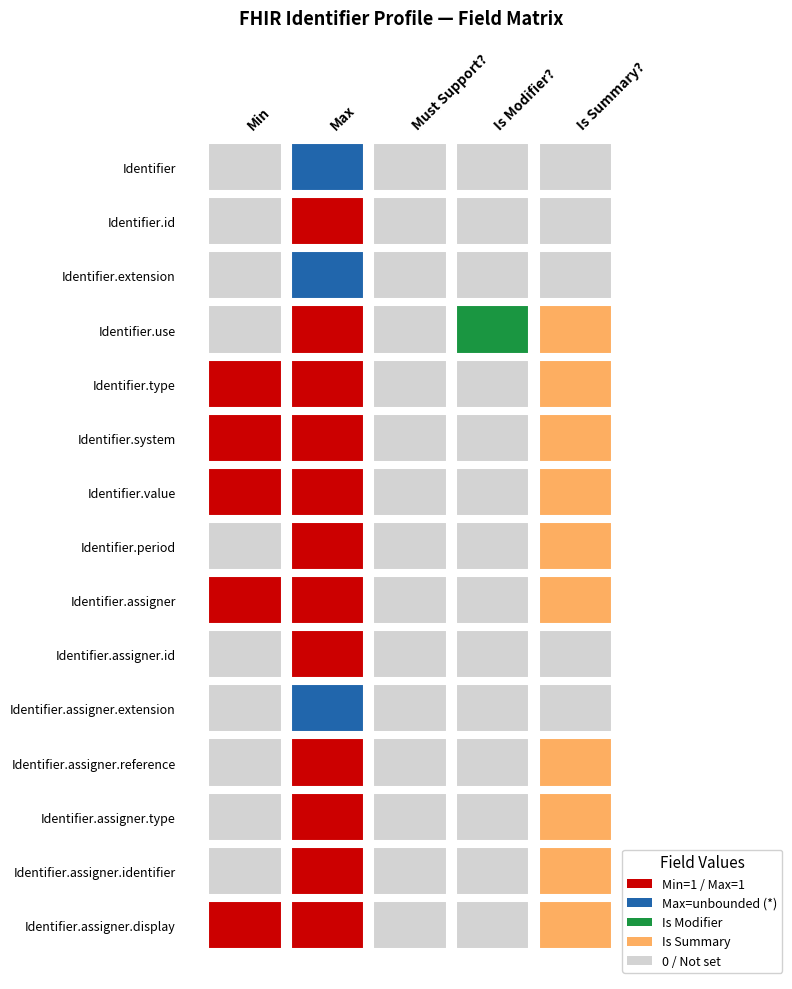

Reading left to right, what are all the values shown in this chart?

Identifier: 0	99	0	0	0
Identifier.id: 0	1	0	0	0
Identifier.extension: 0	99	0	0	0
Identifier.use: 0	1	0	1	1
Identifier.type: 1	1	0	0	1
Identifier.system: 1	1	0	0	1
Identifier.value: 1	1	0	0	1
Identifier.period: 0	1	0	0	1
Identifier.assigner: 1	1	0	0	1
Identifier.assigner.id: 0	1	0	0	0
Identifier.assigner.extension: 0	99	0	0	0
Identifier.assigner.reference: 0	1	0	0	1
Identifier.assigner.type: 0	1	0	0	1
Identifier.assigner.identifier: 0	1	0	0	1
Identifier.assigner.display: 1	1	0	0	1